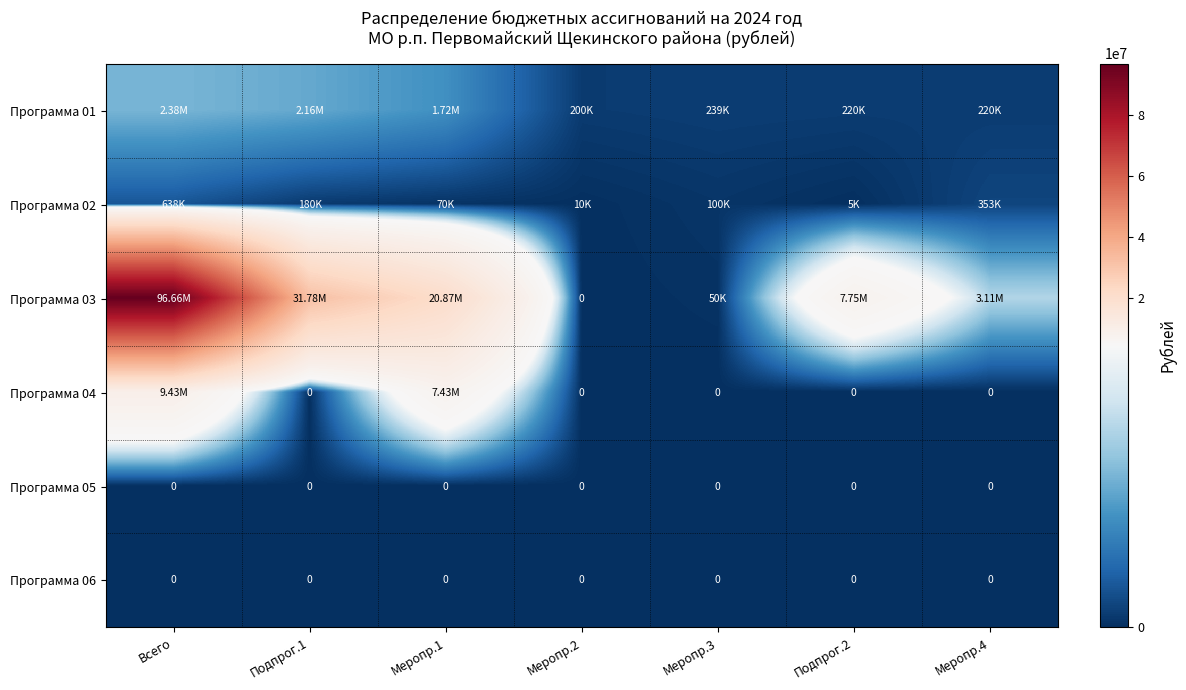

Which series has the largest total across all categories?

Программа 03